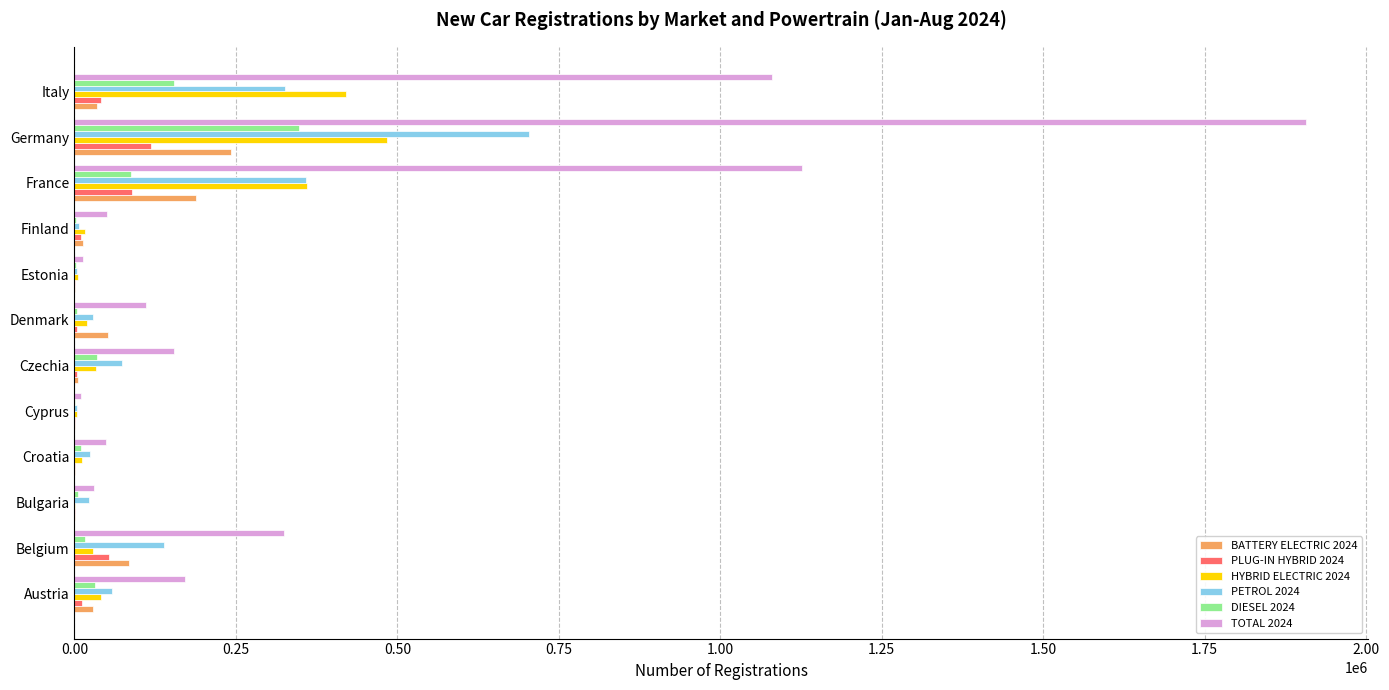

Is it true that BATTERY ELECTRIC 2024 equals 188575 at France?

True